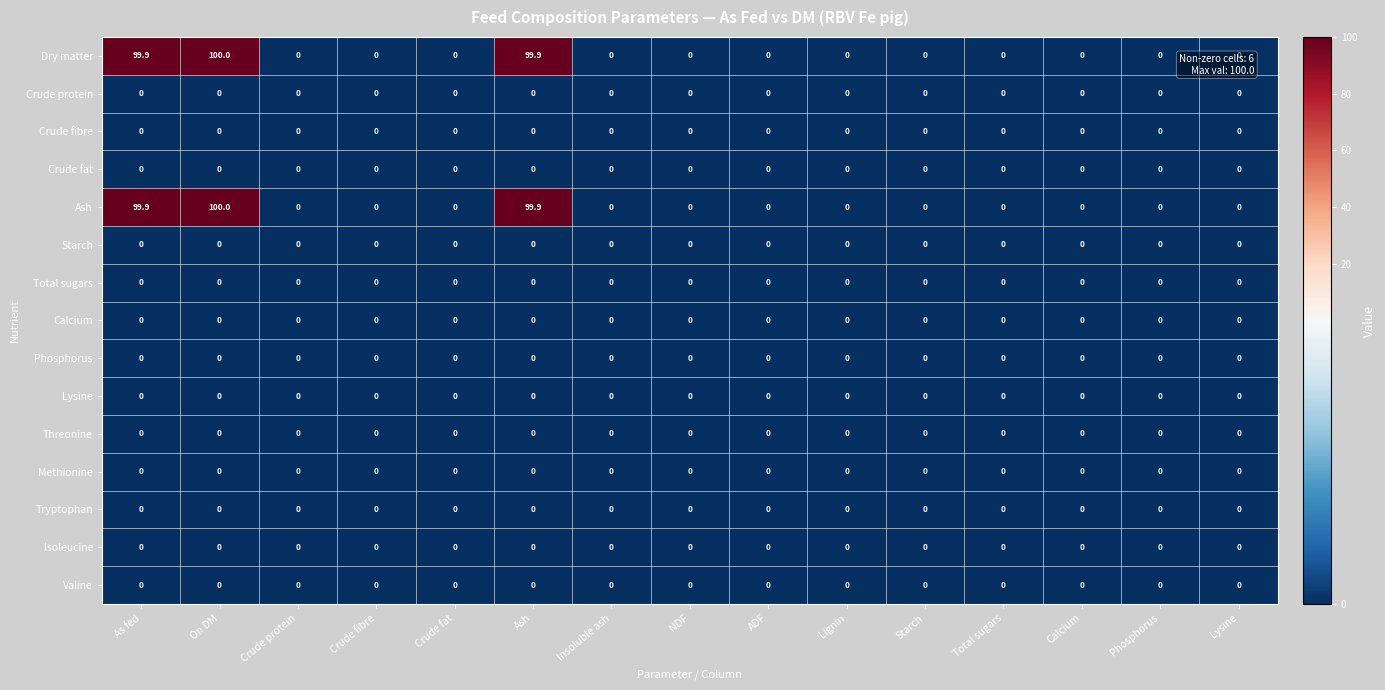

The value of Crude fat at Crude fat is 0.0. True or false?

True